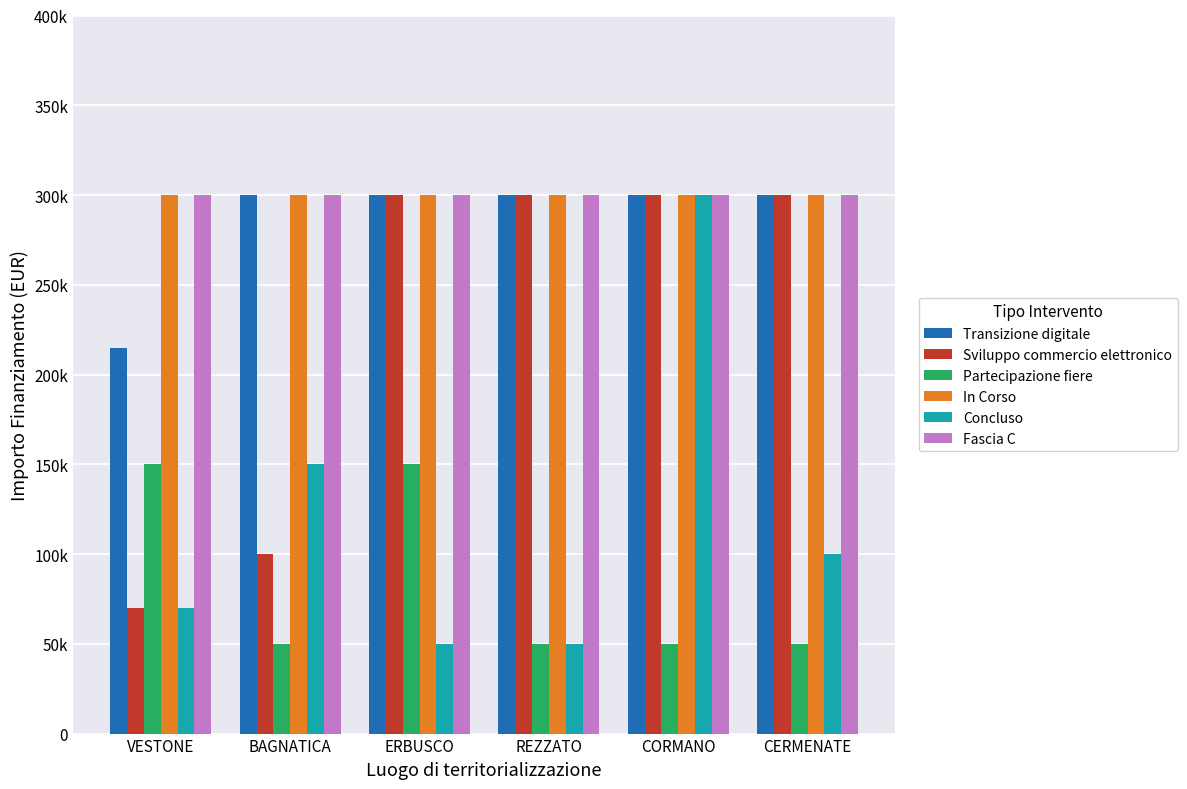

What position from the right is CORMANO?

2